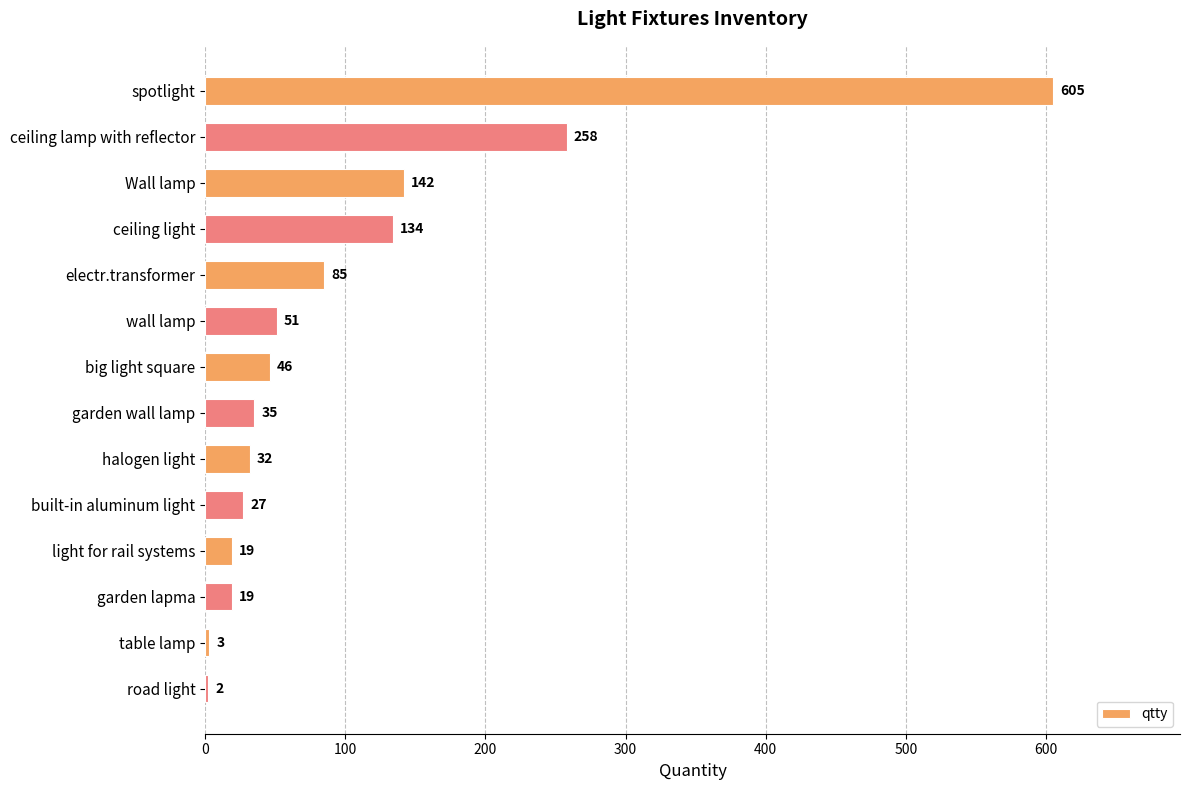

Between light for rail systems and big light square, which is larger?

big light square